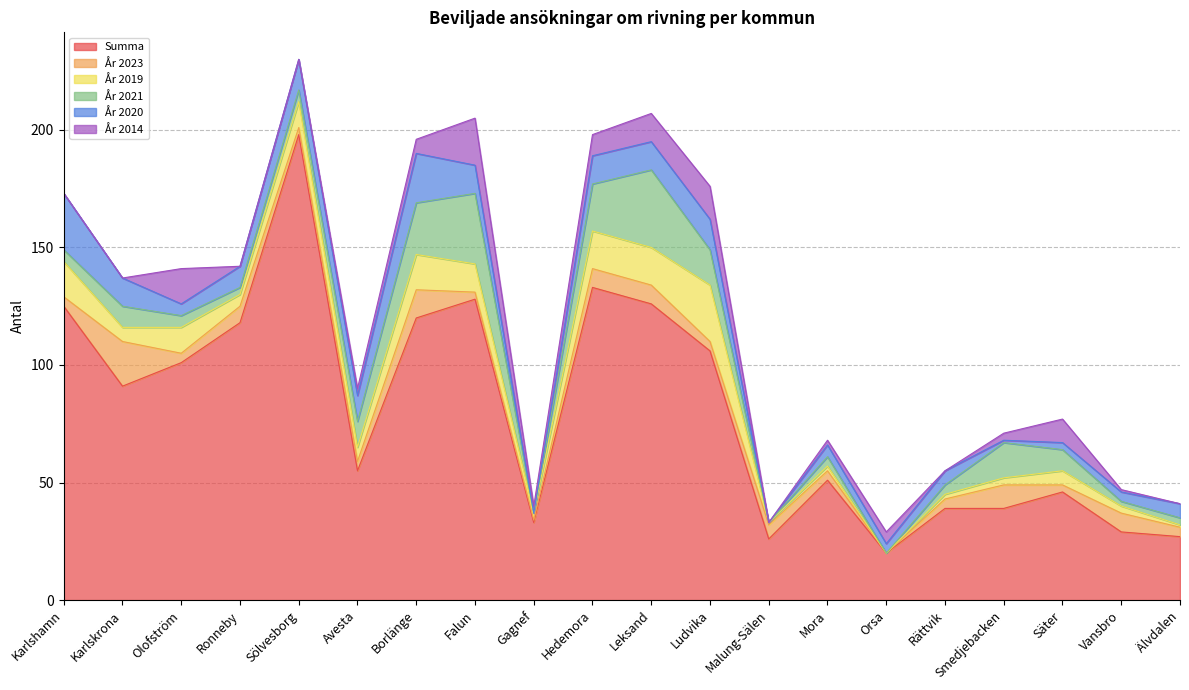

Which category has the lowest value in the År 2019 series?

Orsa